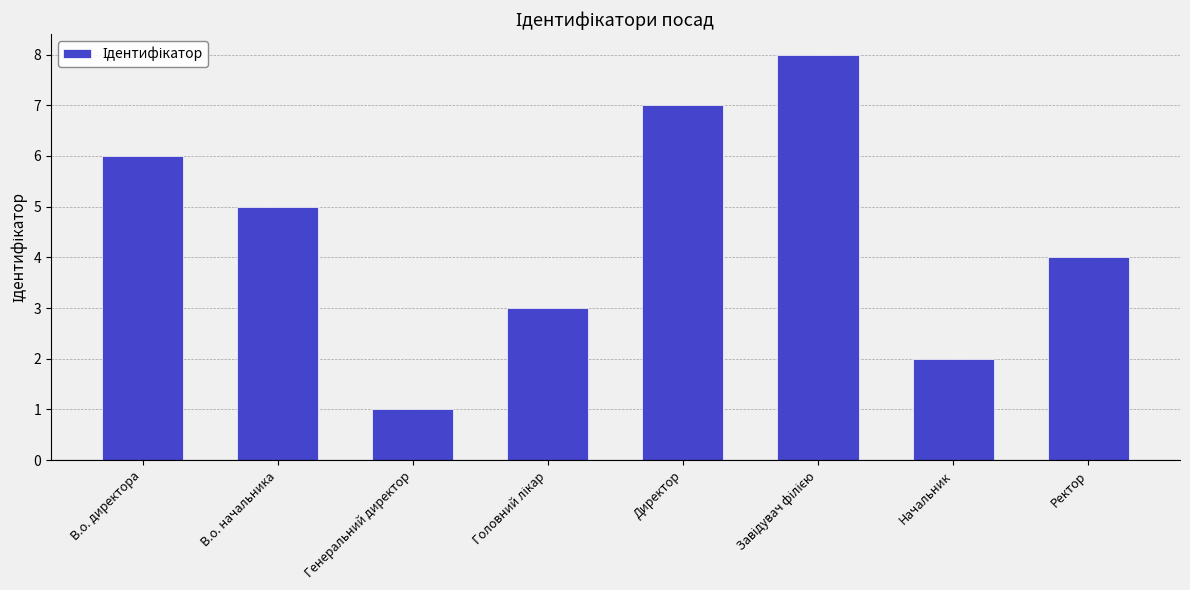

At which category does the chart reach its minimum across all series?

Генеральний директор